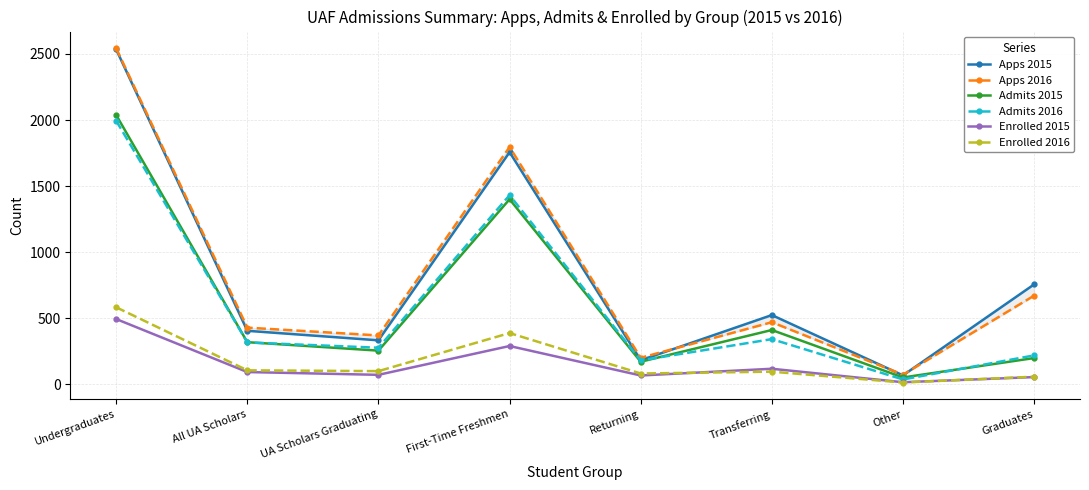

Rank the series by their maximum value, from lowest to highest.

Enrolled 2015, Enrolled 2016, Admits 2016, Admits 2015, Apps 2015, Apps 2016